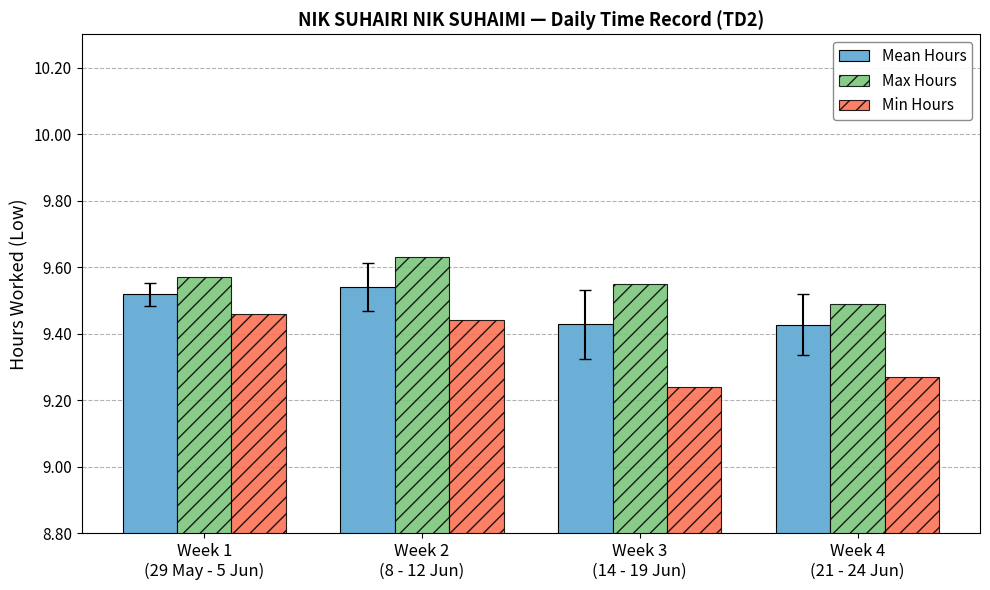

Rank the series by their maximum value, from highest to lowest.

Max Hours, Mean Hours, Min Hours